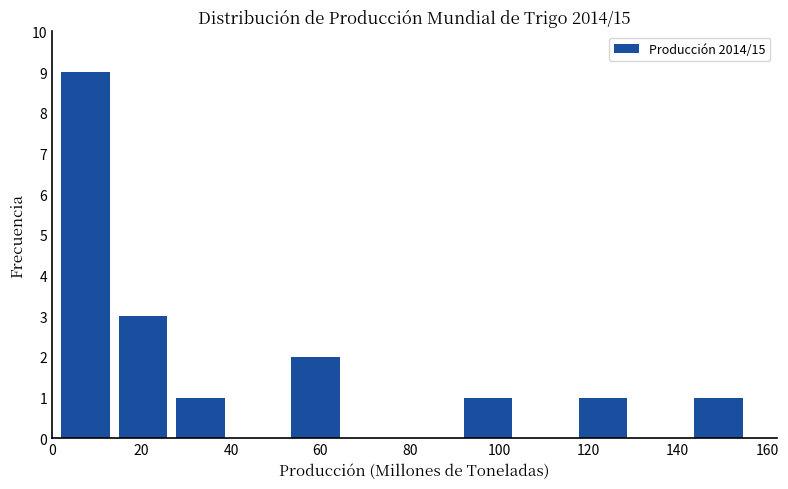

Reading left to right, transcribe this chart: for each bar, give the range it covers on the x-axis and its height. Neither the bar edges nor the heights are printed on the chart, so give them approximately, as read against the axes.

2 to 14: 9
14 to 28: 3
28 to 40: 1
40 to 54: 0
54 to 66: 2
66 to 80: 0
80 to 92: 0
92 to 104: 1
104 to 118: 0
118 to 130: 1
130 to 144: 0
144 to 156: 1